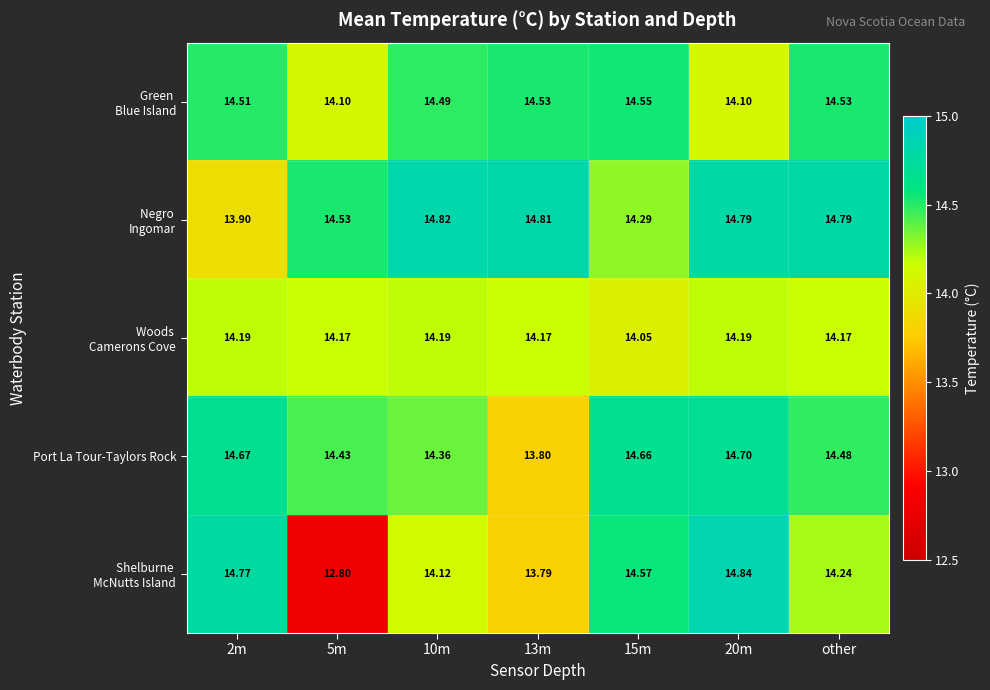

How many distinct data groups are displayed?

5